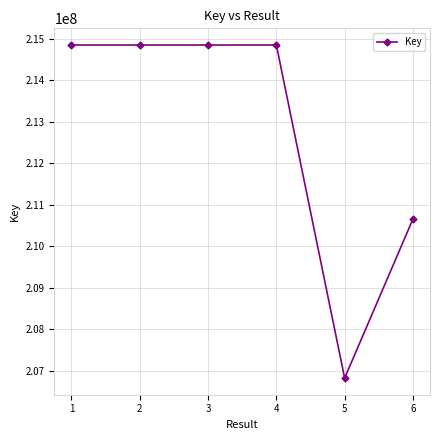

How many points are lower than both their immediate neighbors (excluding endpoints)?

2